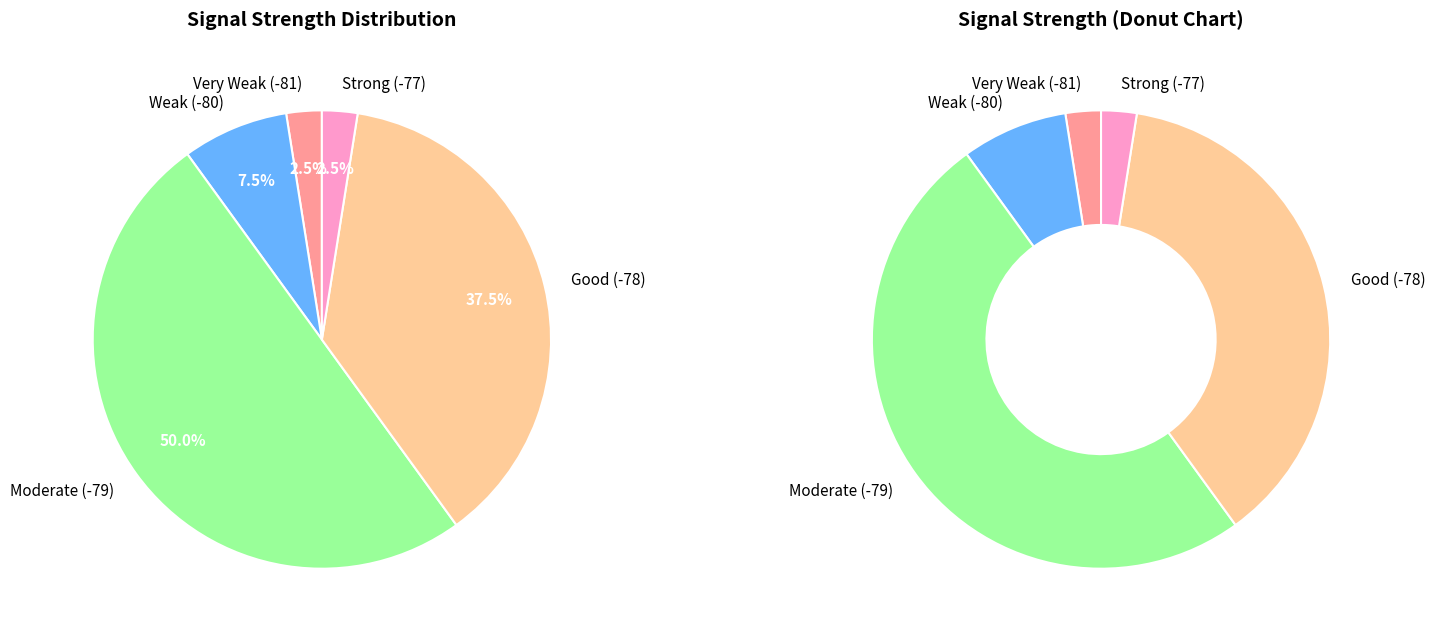

Between 16 and 37, which is larger?

37